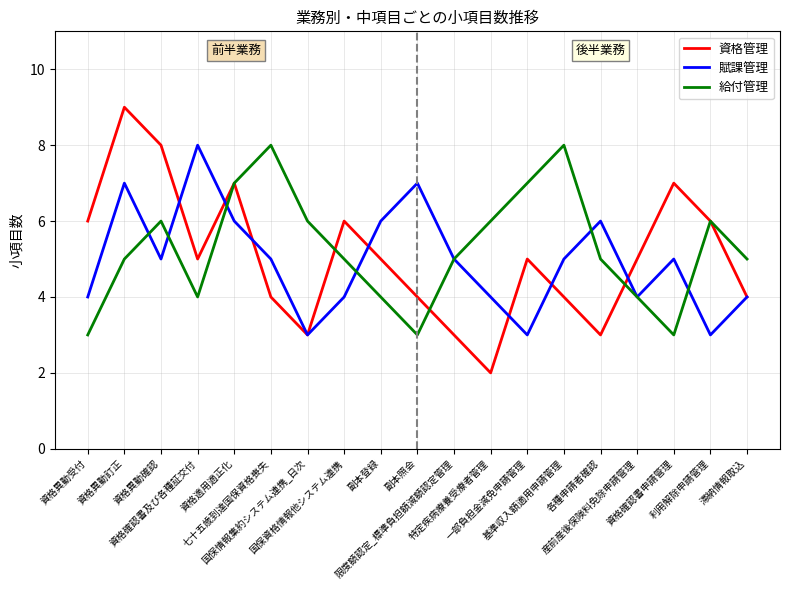

At which category does 給付管理 reach its first local valley?

資格確認書及び各種証交付